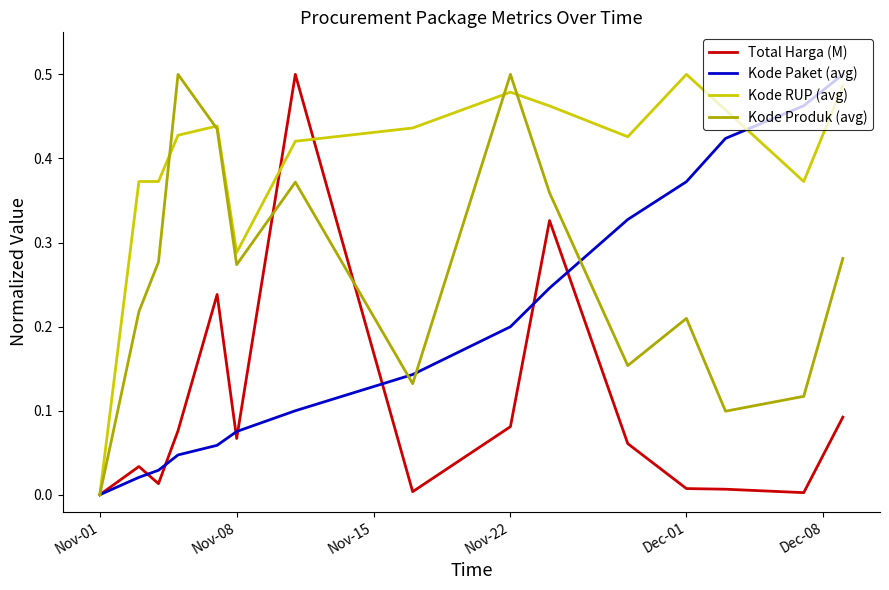

List the series in order of their overall mean, lowest first.

Total Harga (M), Kode Paket (avg), Kode Produk (avg), Kode RUP (avg)